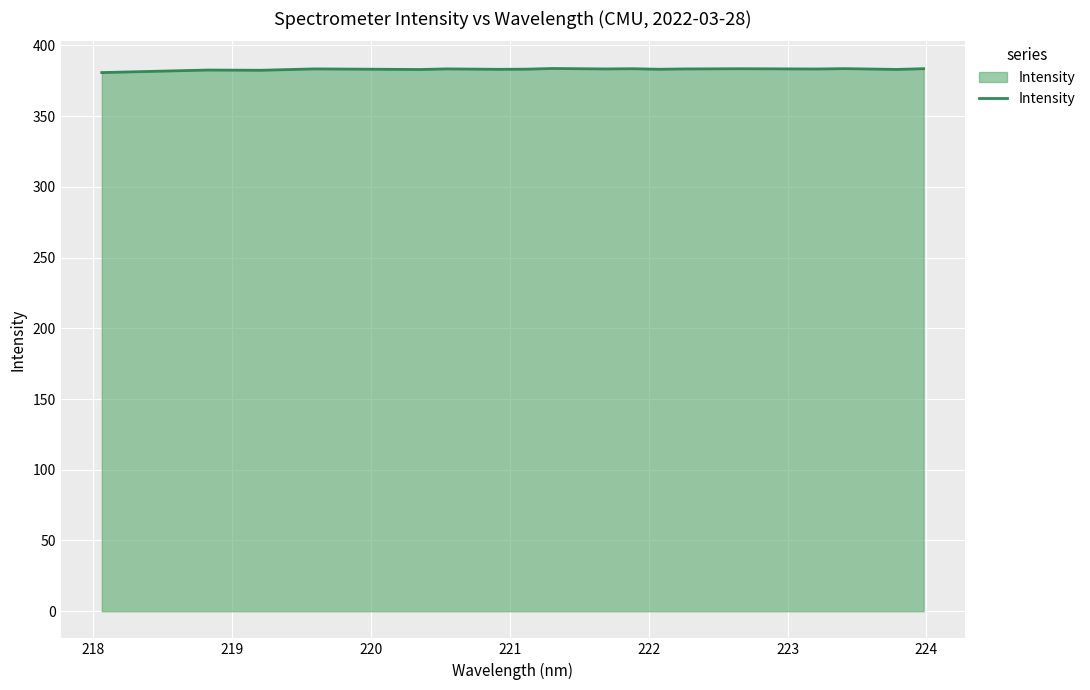

What is the greatest value displayed?

383.6